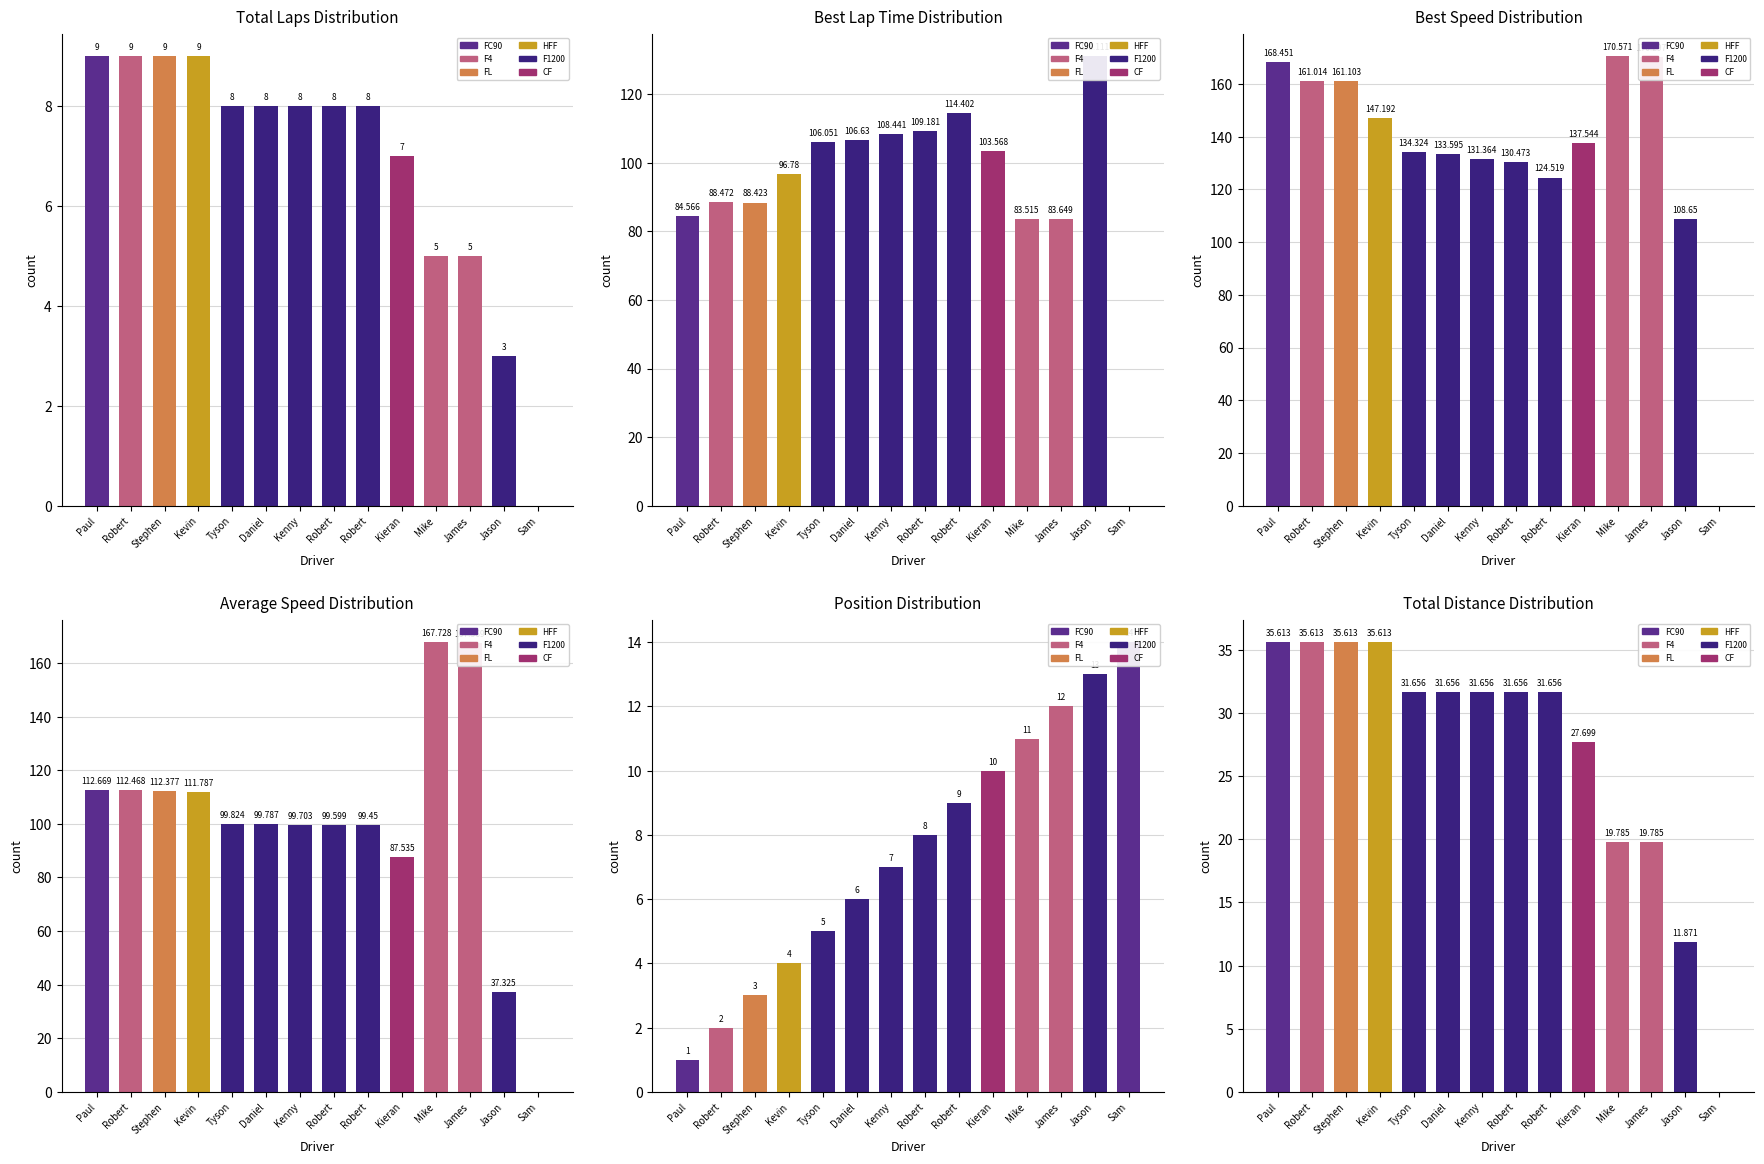

How many data points in Best Lap time are above 103?

7